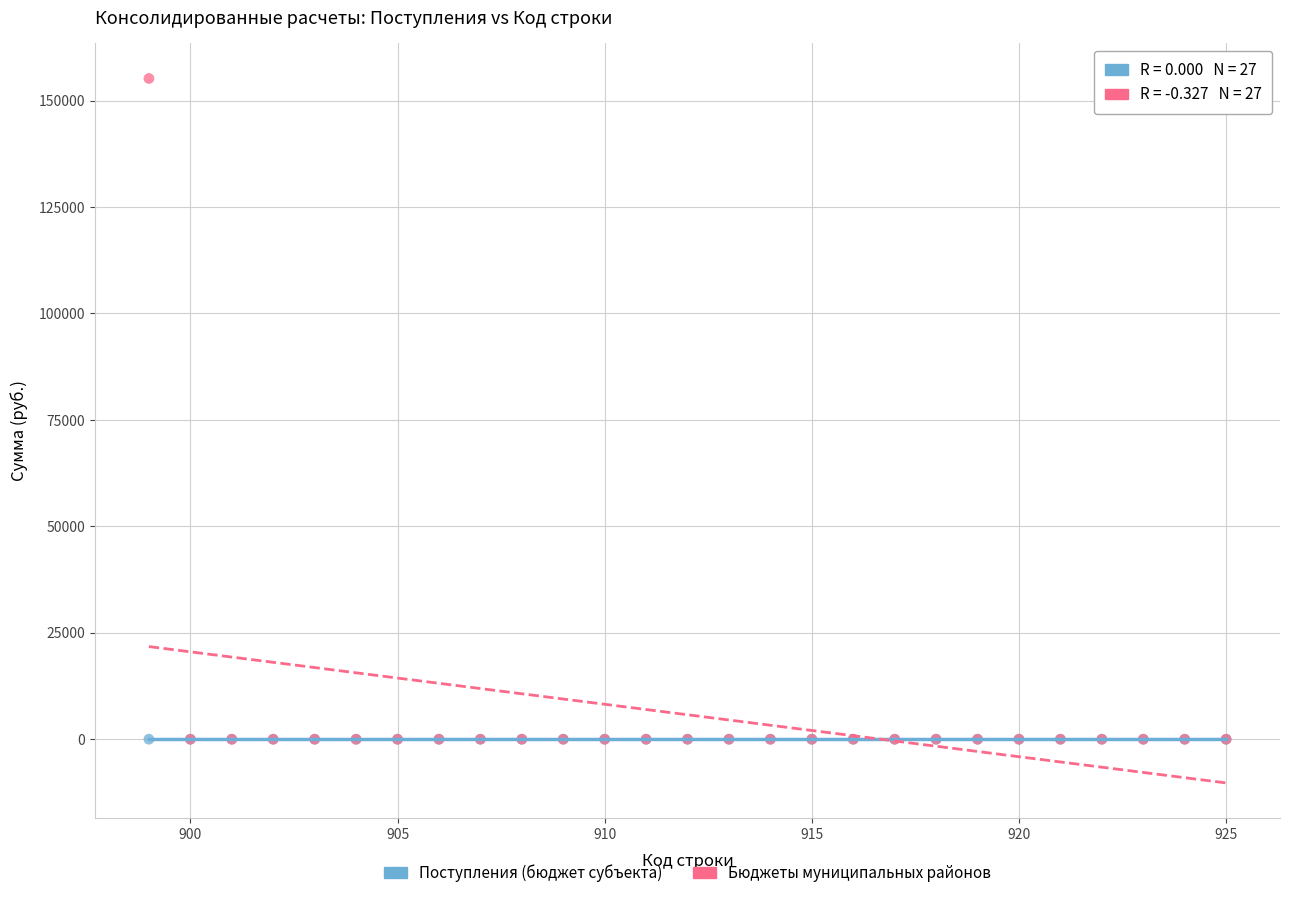

Which series contains the highest Y value?

Бюджеты муниципальных районов